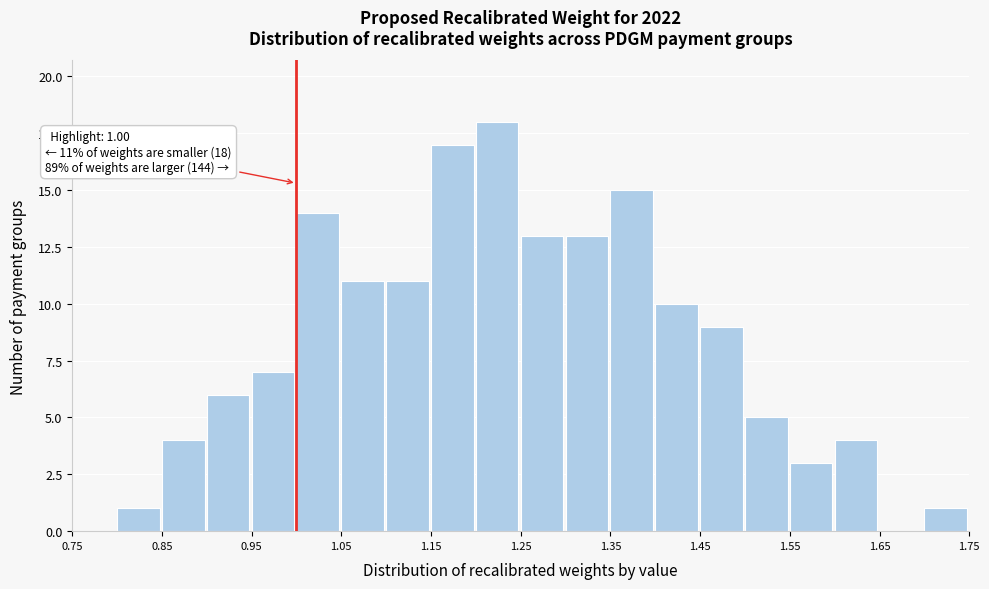

Over which range of the x-axis is the bar tallest?

1.20 to 1.25